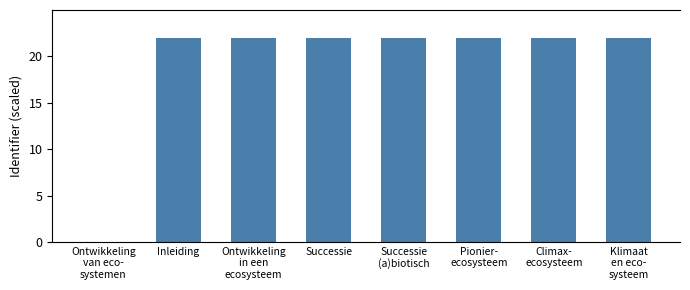

Is it true that the value at Ontwikkeling
van eco-
systemen is 0.0?

True